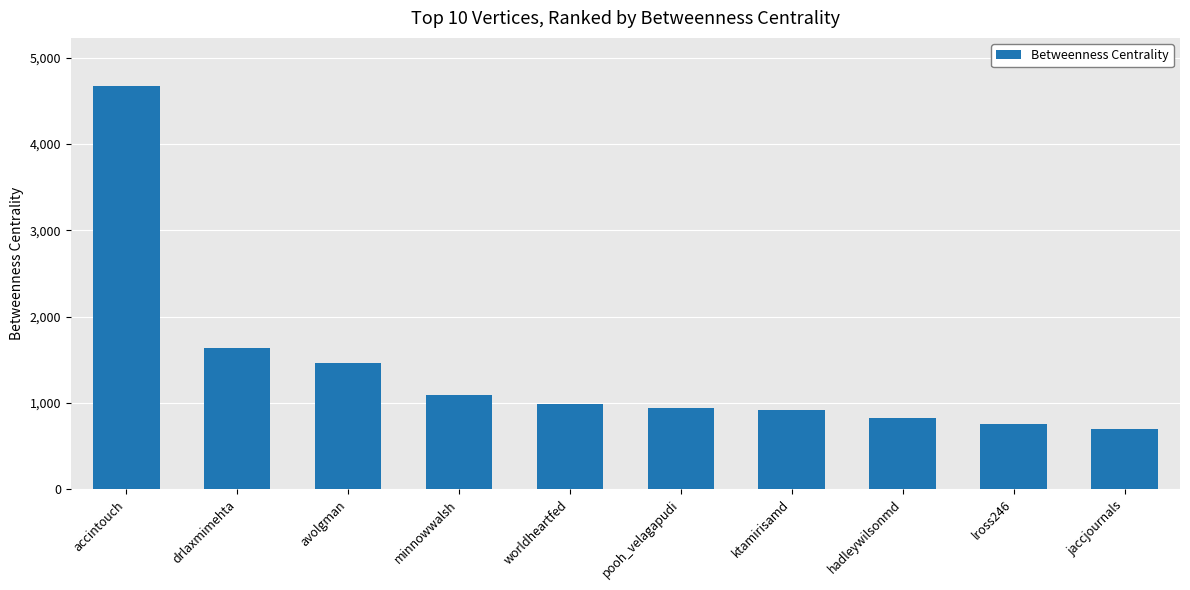

What is the ratio of the value at minnowwalsh to the value at drlaxmimehta?

0.7